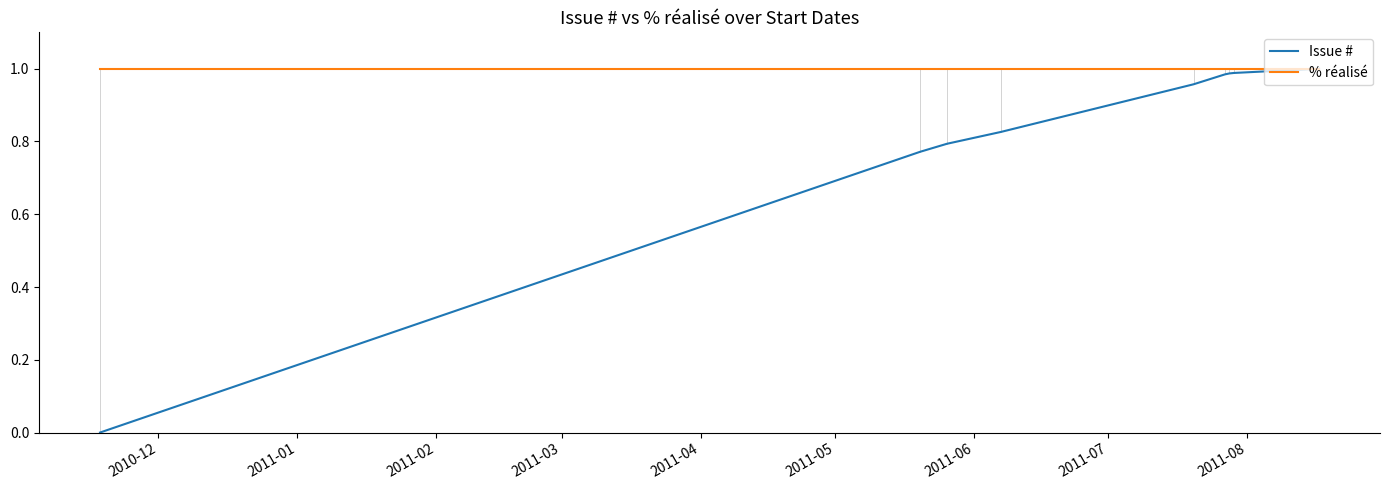

Count the number of data series in this chart.

2